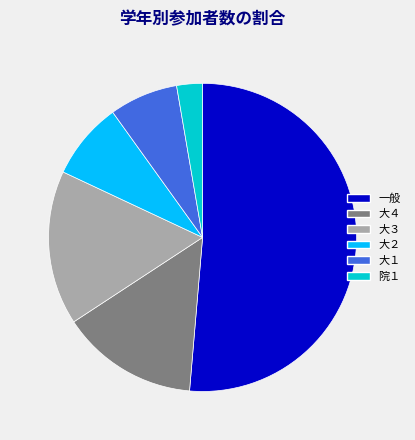

Count the number of slices in the pie.

6